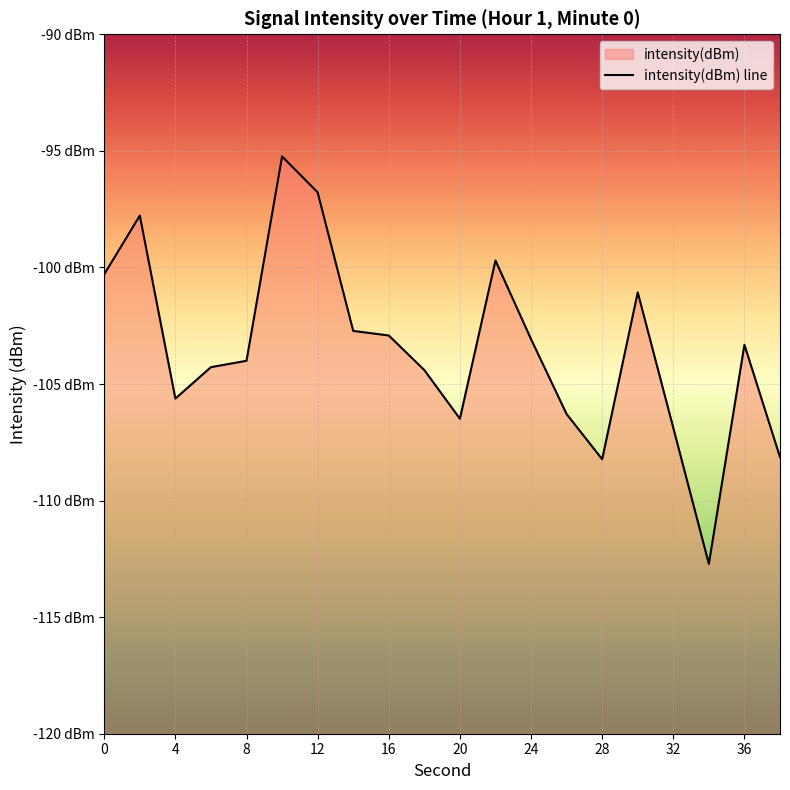

How many categories are shown in the chart?

20